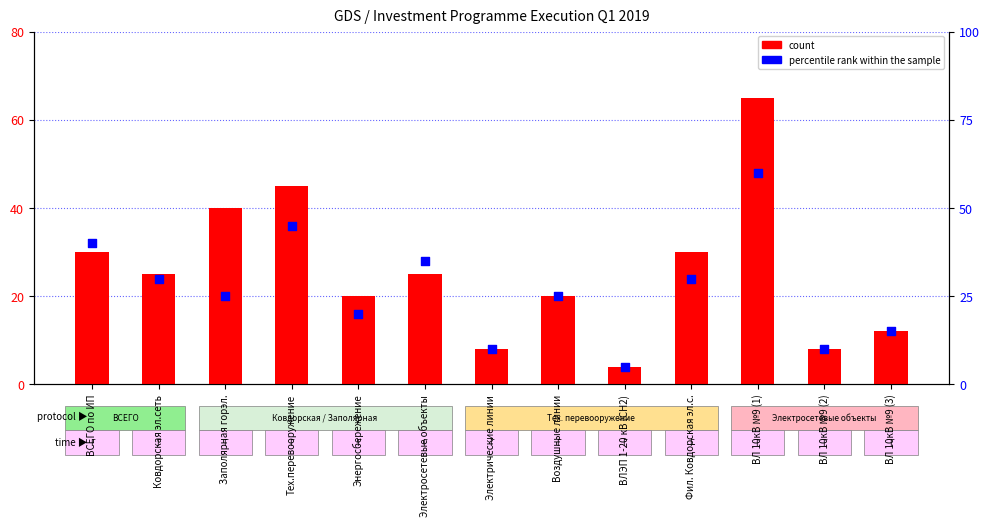

Which series contains the lowest Y value?

count